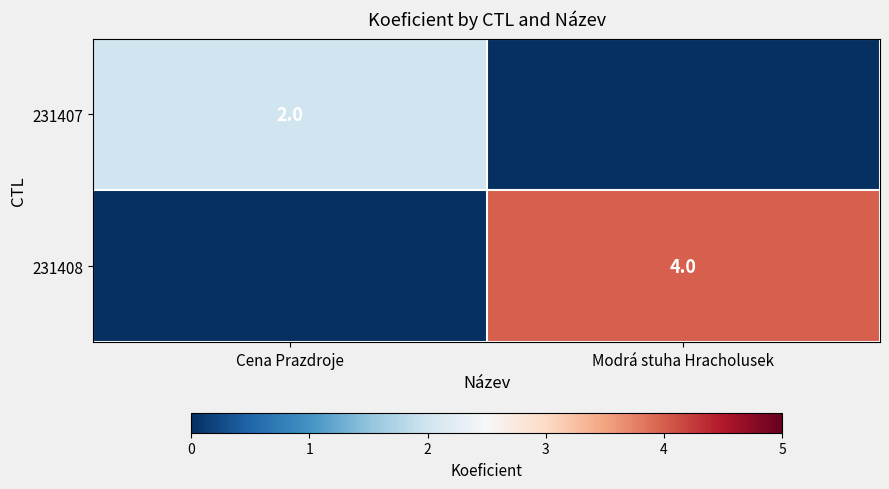

True or false: 231408 has a value of 4 at Modrá stuha Hracholusek.

True